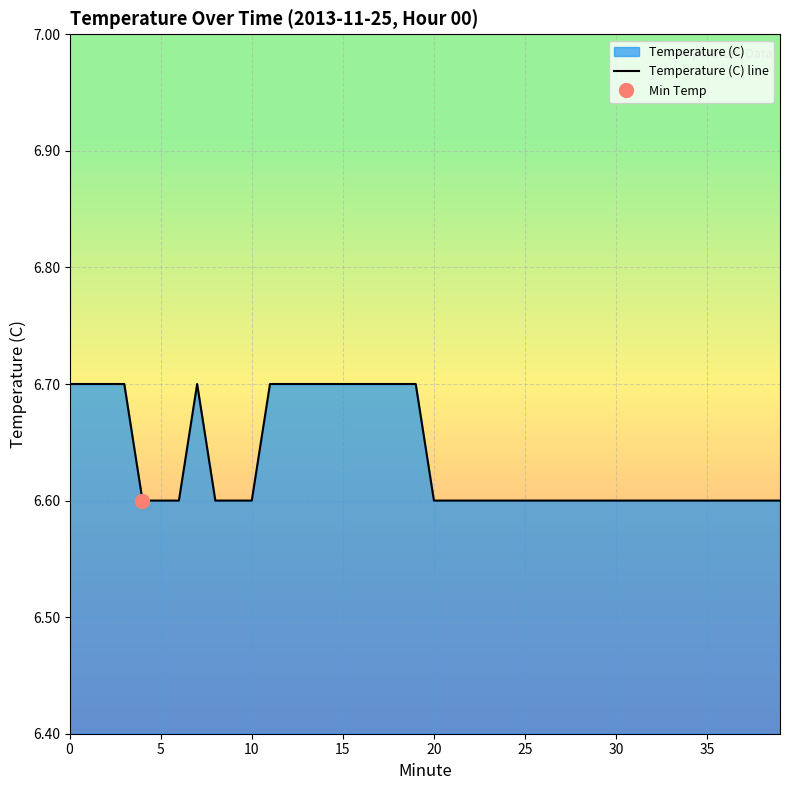

True or false: the data has more than 1 interior local peaks.

False